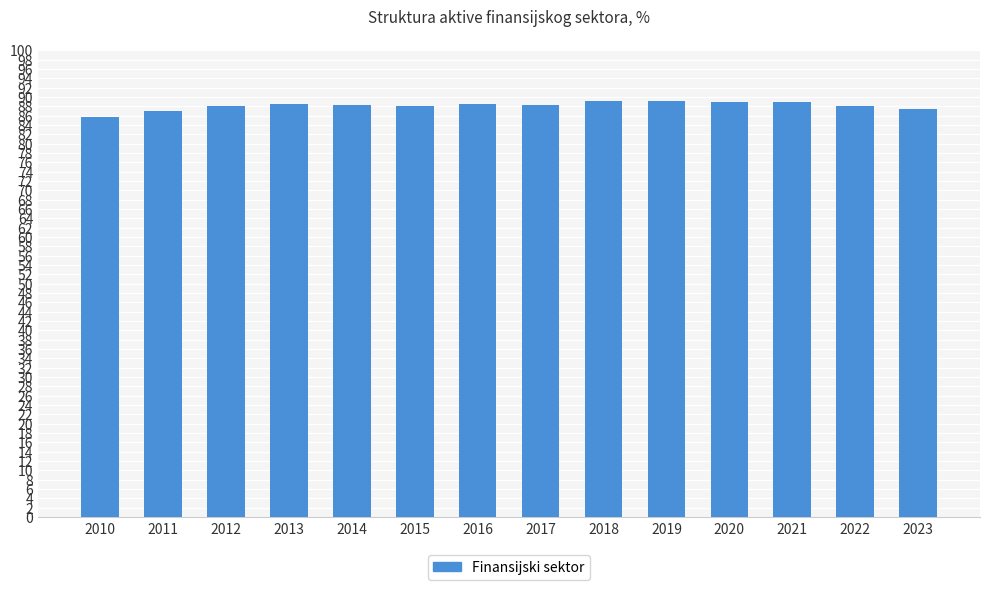

What is the change in value from 2012 to 2020?

+0.7